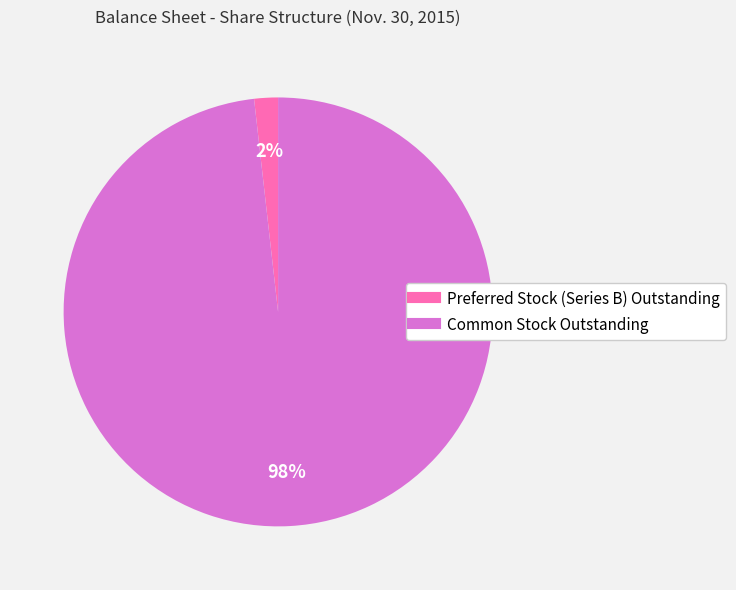

To the nearest percent, what is the average slice percentage?

50%